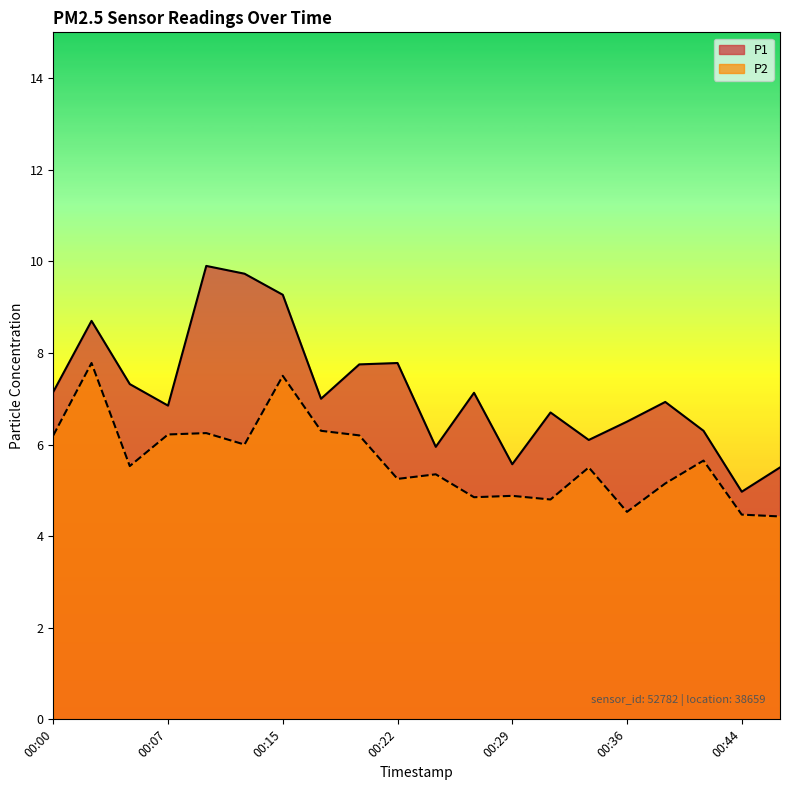

What is the sum of all P1 values?

143.1